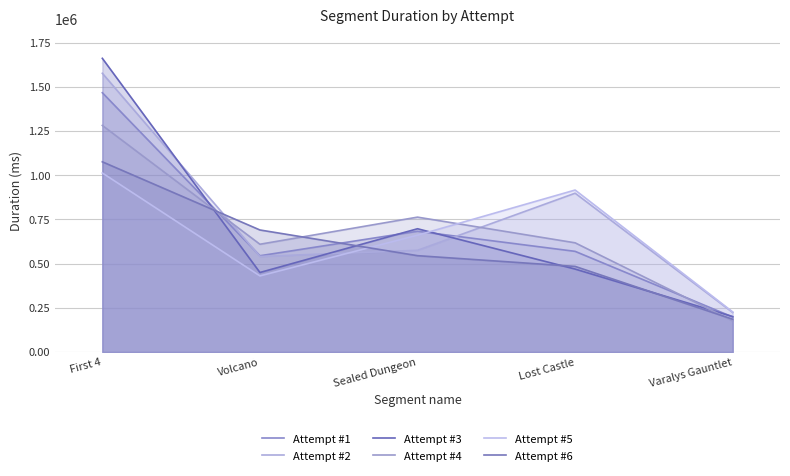

At which category does Attempt #1 reach its first local peak?

Sealed Dungeon